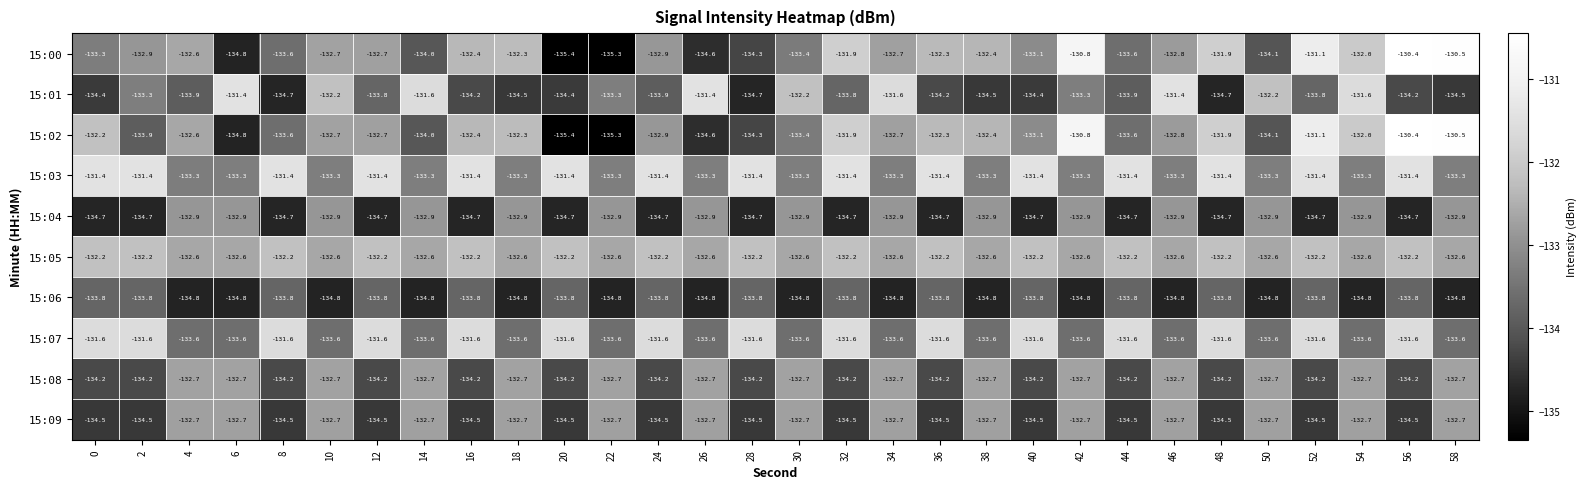

Where does the 15:02 series first go above -132?

32